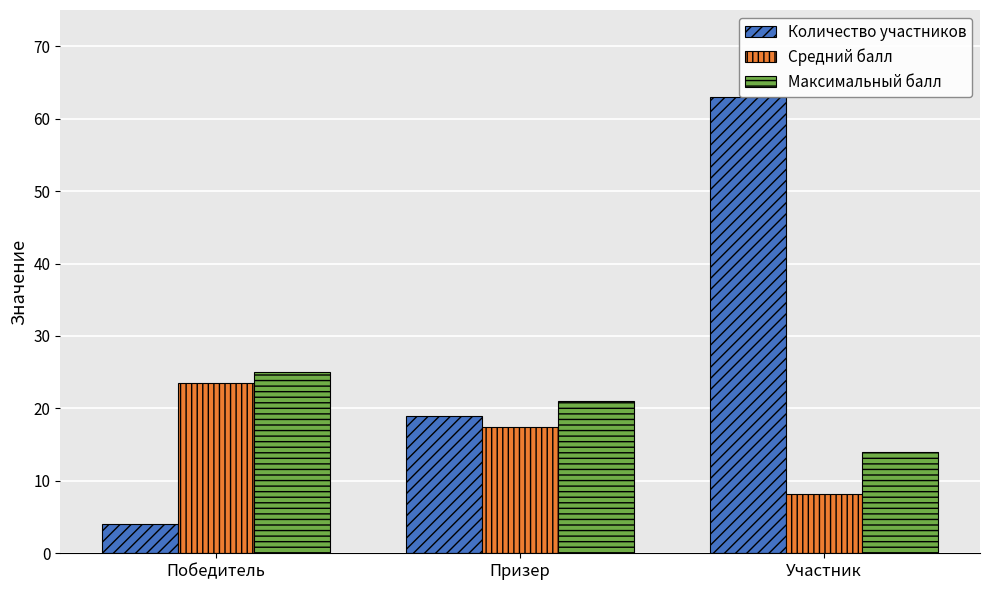

Reading right to left, extract all data points from this chart.

Количество участников: 63.0	19.0	4.0
Средний балл: 8.1	17.5	23.5
Максимальный балл: 14.0	21.0	25.0